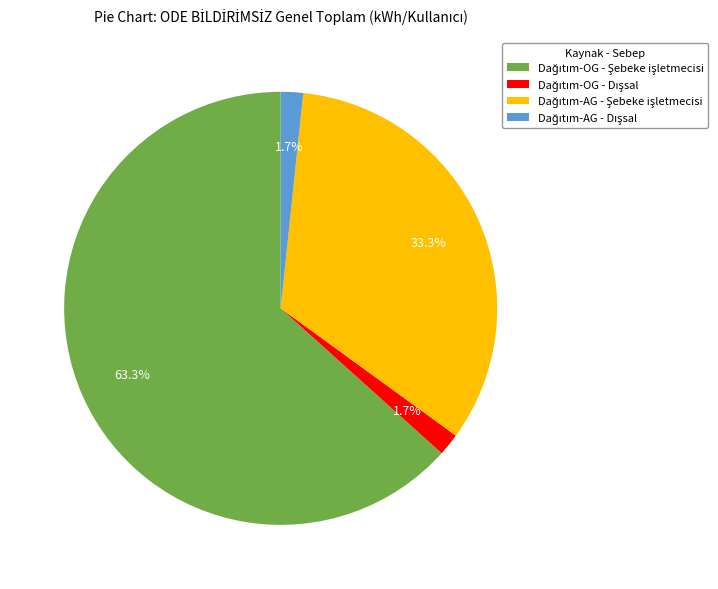

Is there any slice that represents more than half of the pie?

Yes